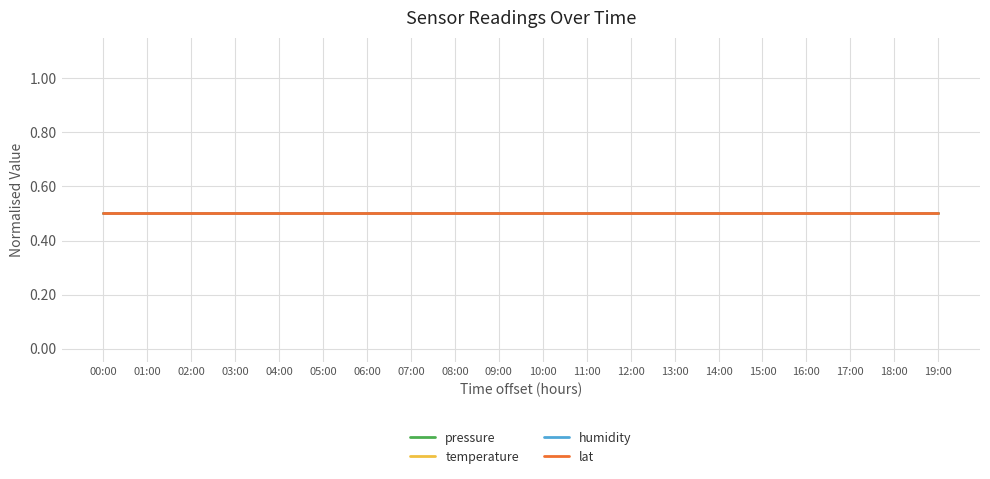

Which series changed the most between 11:00 and 13:00?

pressure